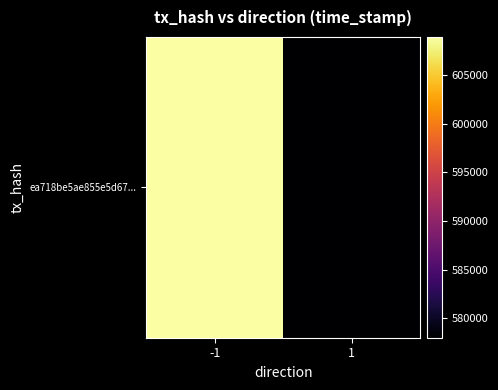

What is the difference between the maximum and minimum values?

30974